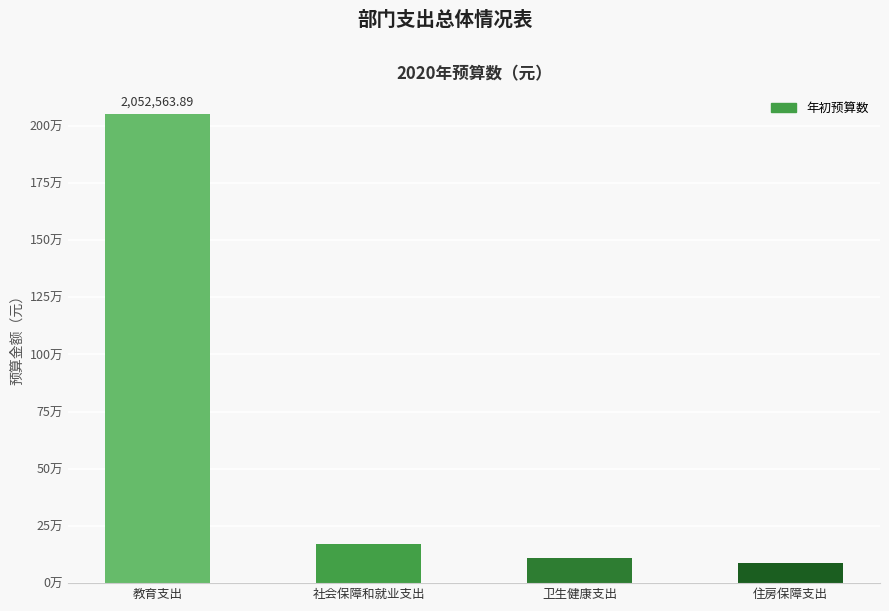

What is the minimum value shown in the chart?

86252.8